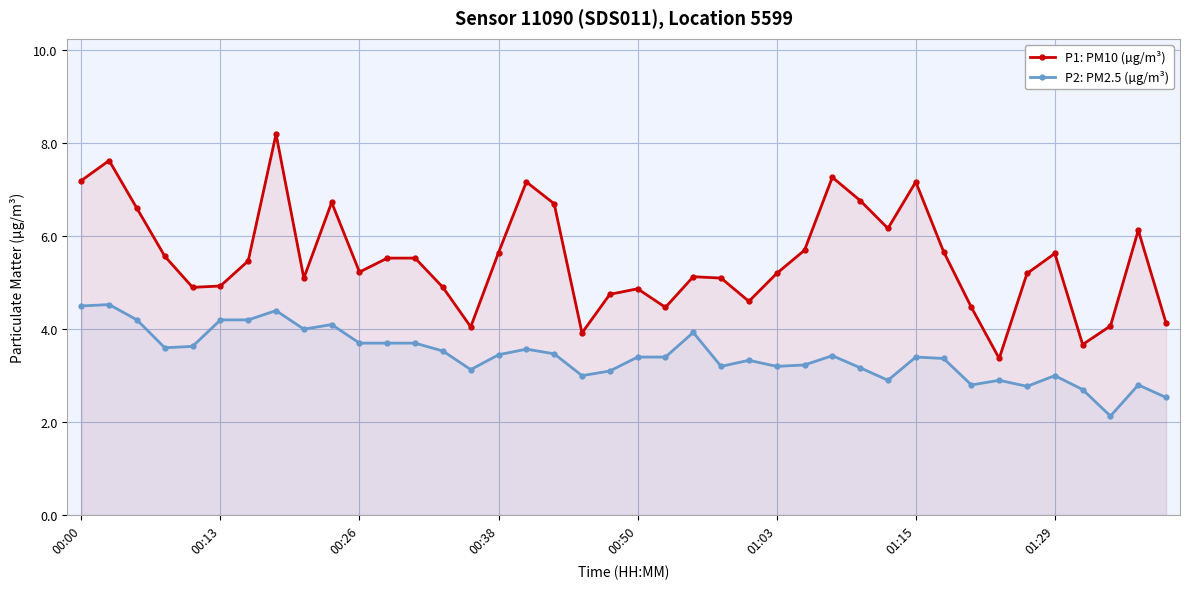

The value of P2: PM2.5 (µg/m³) at 34 is 3.9. True or false?

False